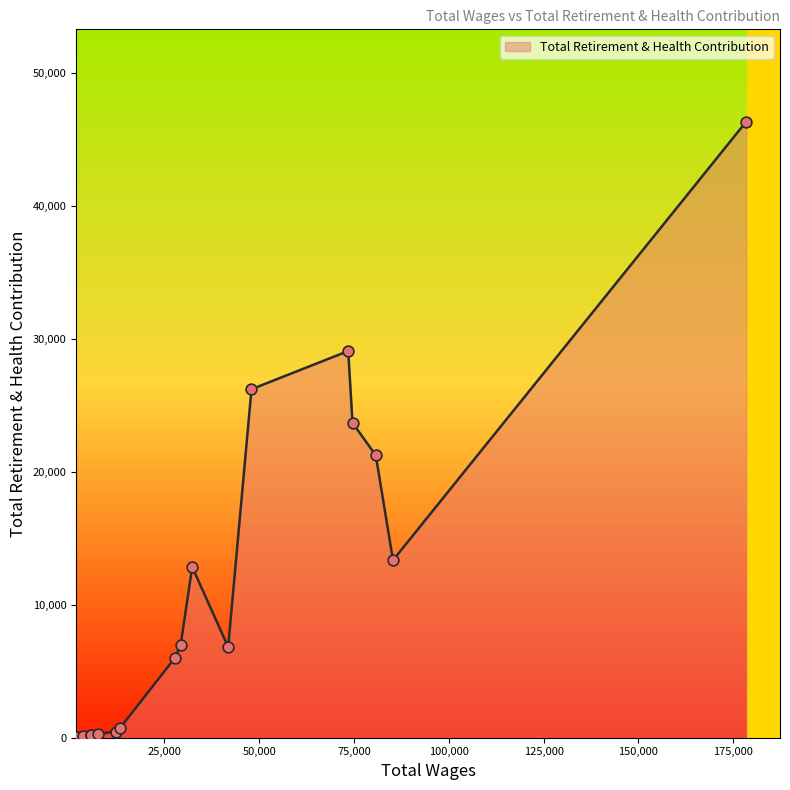

What is the difference between the maximum and minimum values?

46248